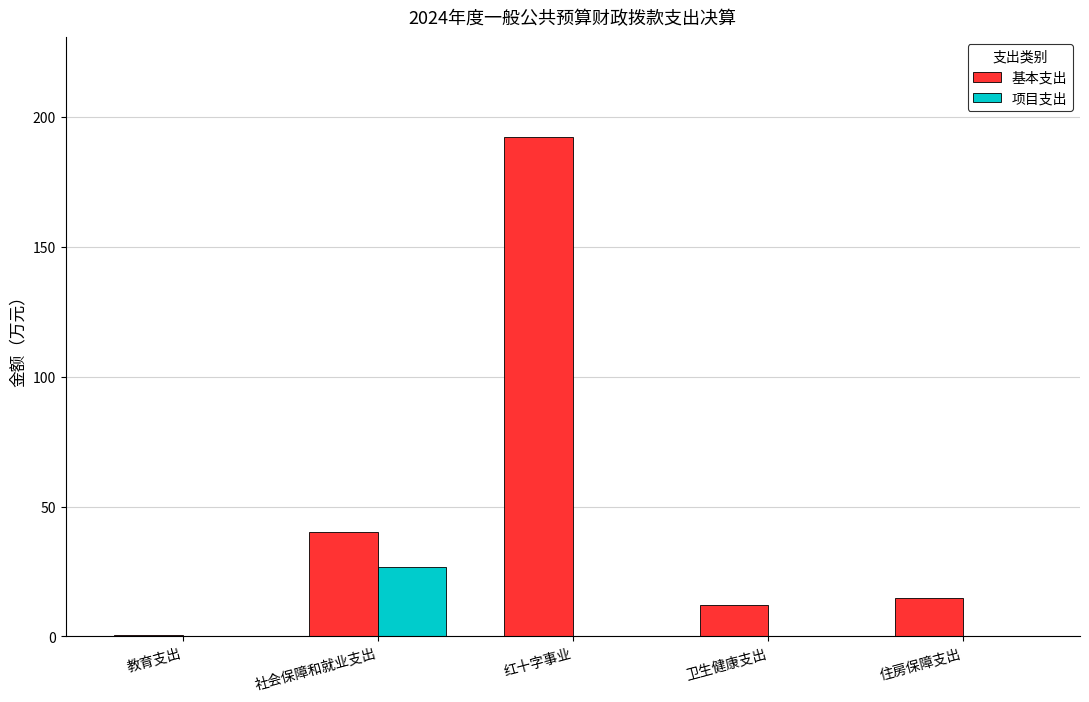

The 项目支出 series shows 0.0 at 教育支出. True or false?

True